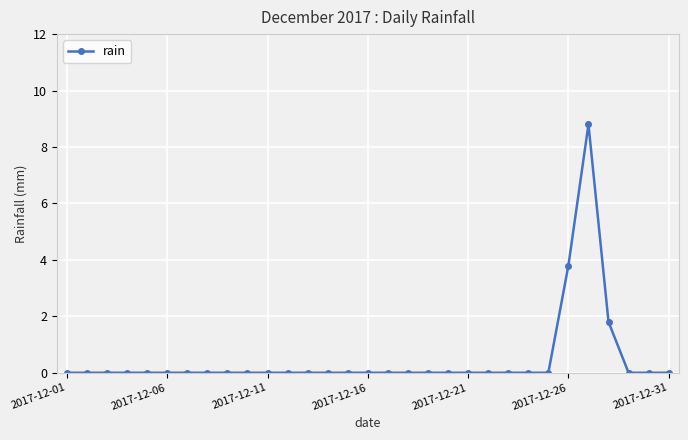

What is the difference between the maximum and minimum values?

8.8